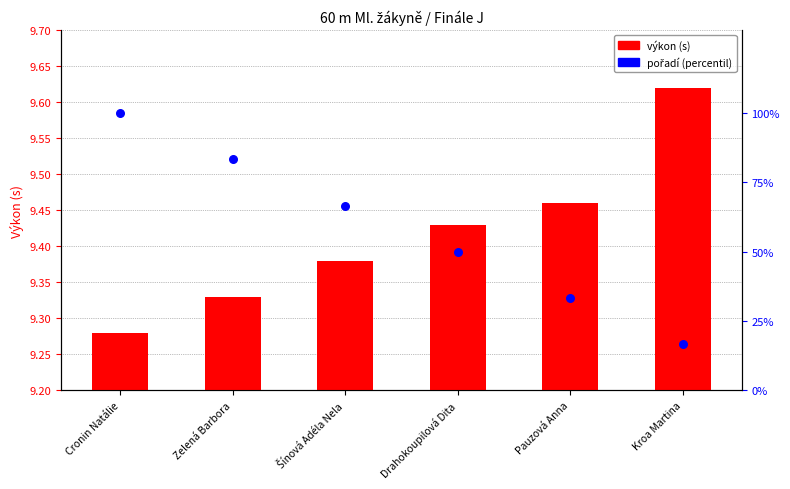

Which series contains the highest Y value?

pořadí (percentil)